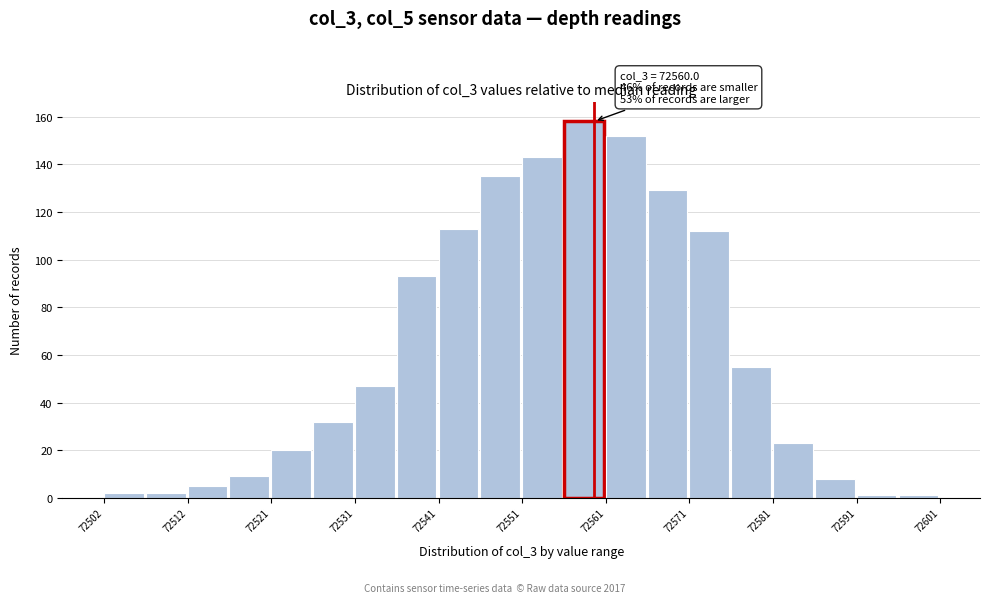

Which range on the x-axis has the tallest bar?

72556 to 72561